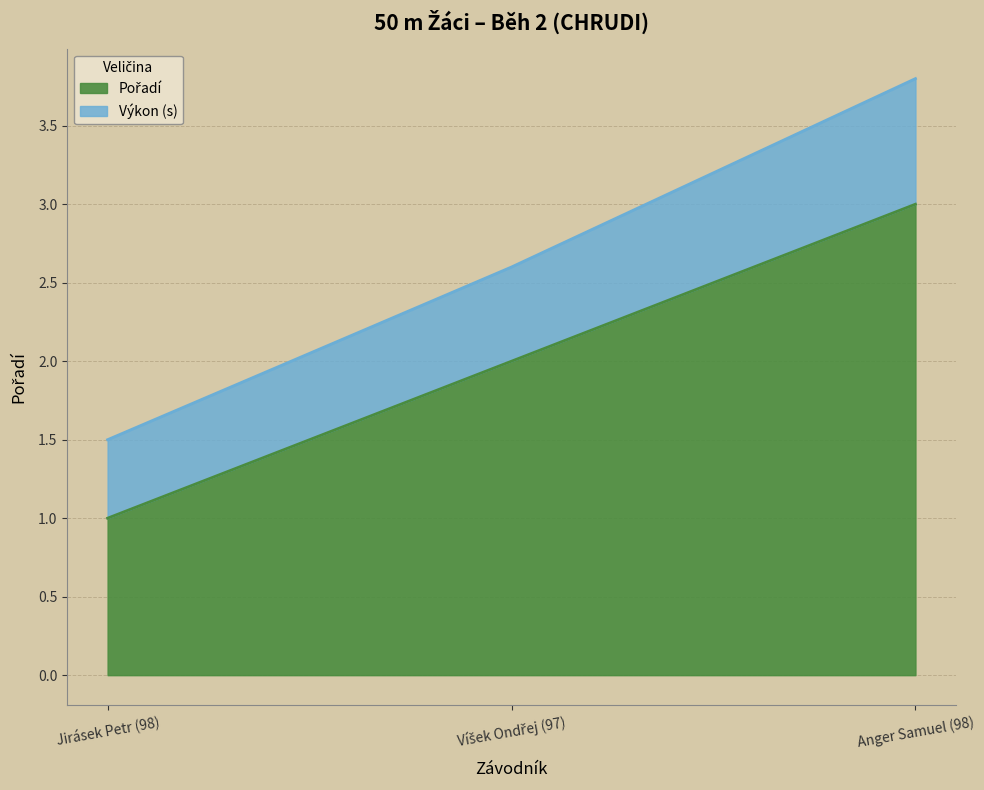

At how many categories does at least one series exceed 2?

2